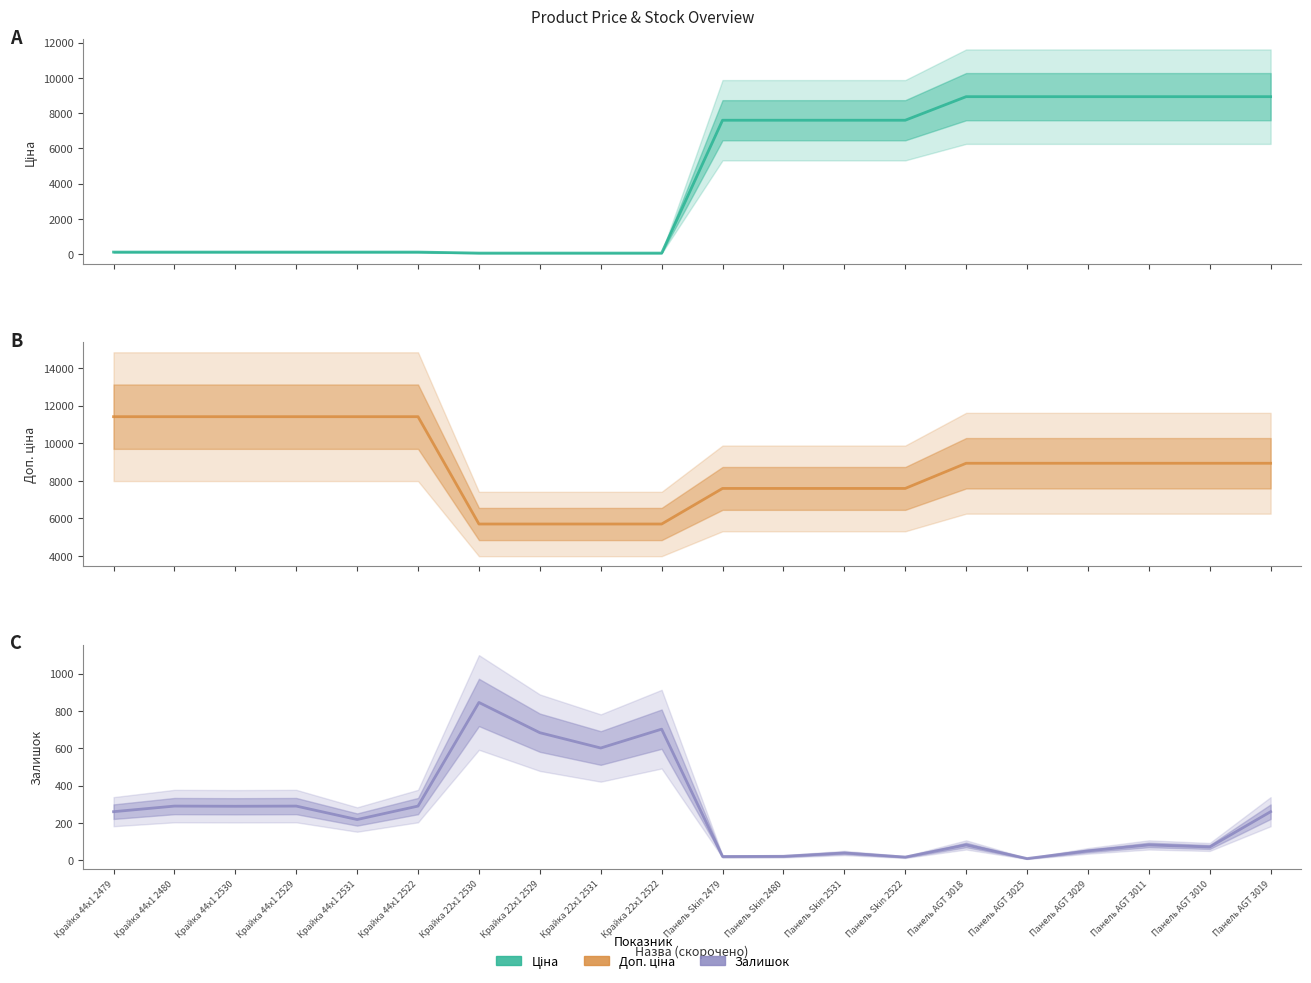

Rank the categories by Ціна value from lowest to highest.

Крайка 22x1 2530, Крайка 22x1 2529, Крайка 22x1 2531, Крайка 22x1 2522, Крайка 44x1 2479, Крайка 44x1 2480, Крайка 44x1 2530, Крайка 44x1 2529, Крайка 44x1 2531, Крайка 44x1 2522, Панель Skin 2479, Панель Skin 2480, Панель Skin 2531, Панель Skin 2522, Панель AGT 3018, Панель AGT 3025, Панель AGT 3029, Панель AGT 3011, Панель AGT 3010, Панель AGT 3019